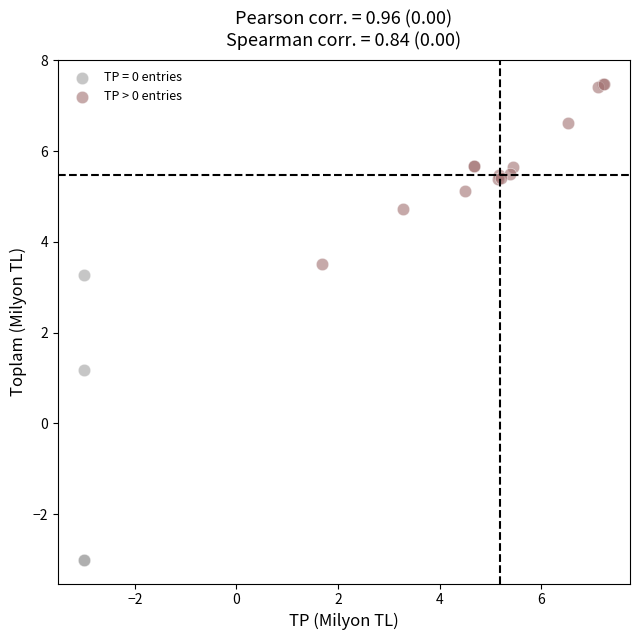

Which series reaches the minimum Y coordinate?

TP = 0 entries